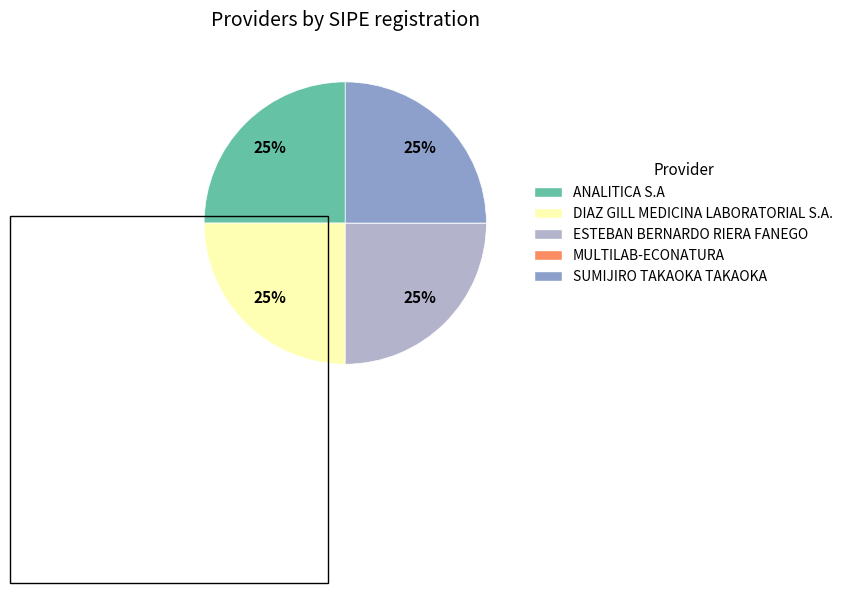

What percentage is the ESTEBAN BERNARDO RIERA FANEGO slice, to the nearest percent?

25%